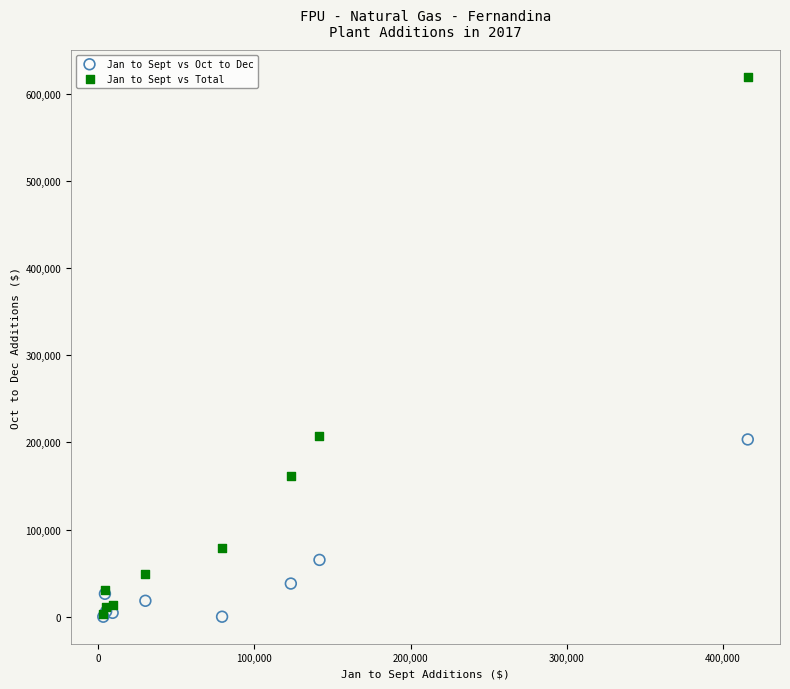

In the Jan to Sept vs Oct to Dec series, what Y value is closest to 101709?

65195.3